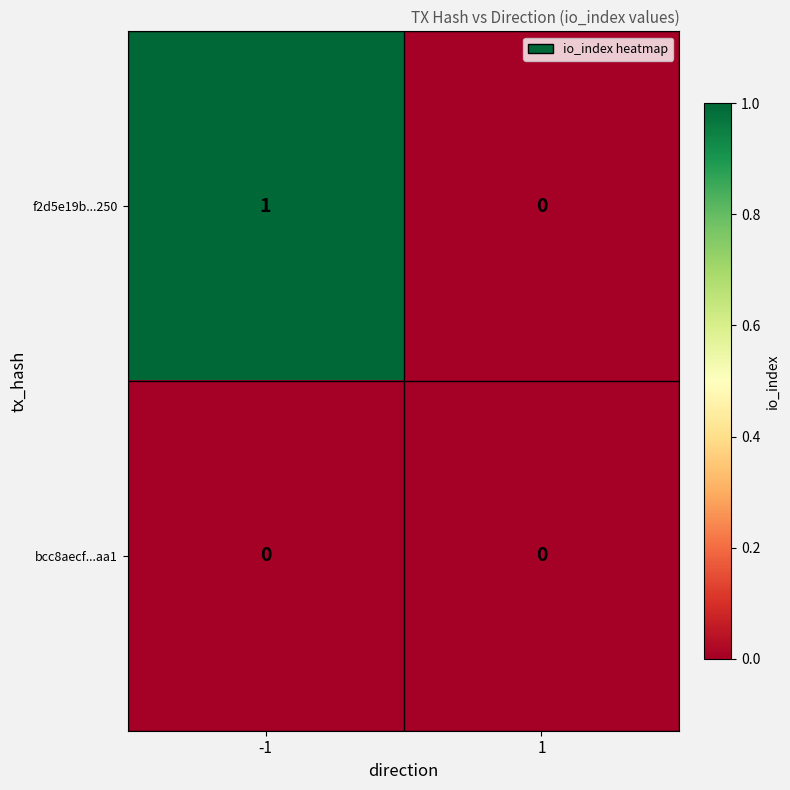

The f2d5e19b...250 series shows 0 at 1. True or false?

True